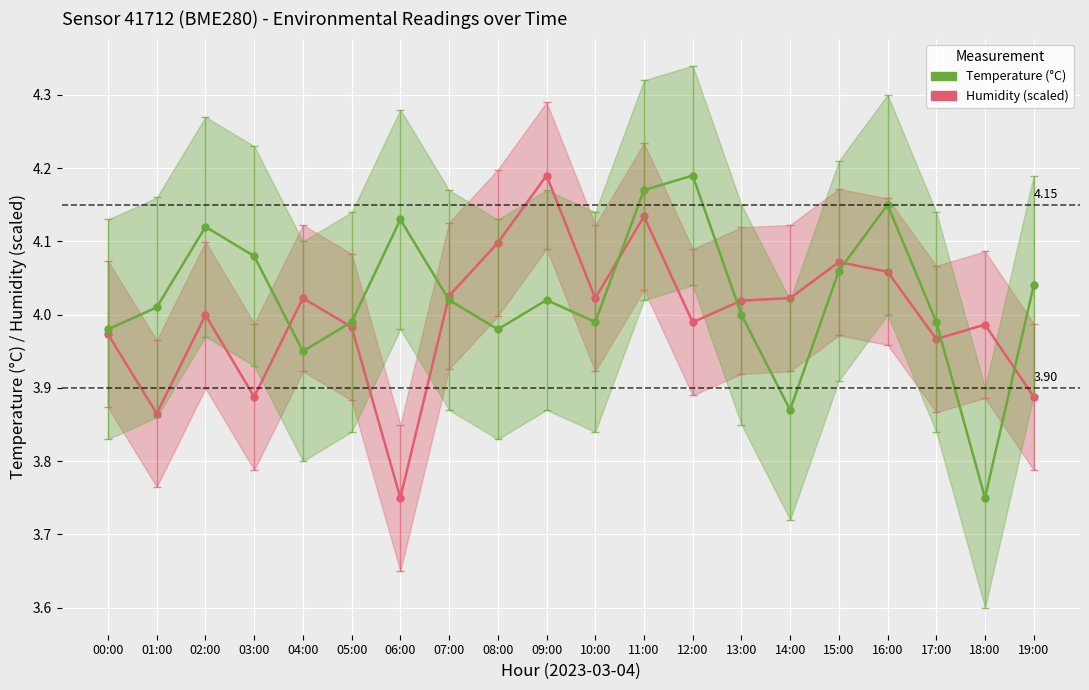

Which category has the highest value in the Temperature (°C) series?

12:00